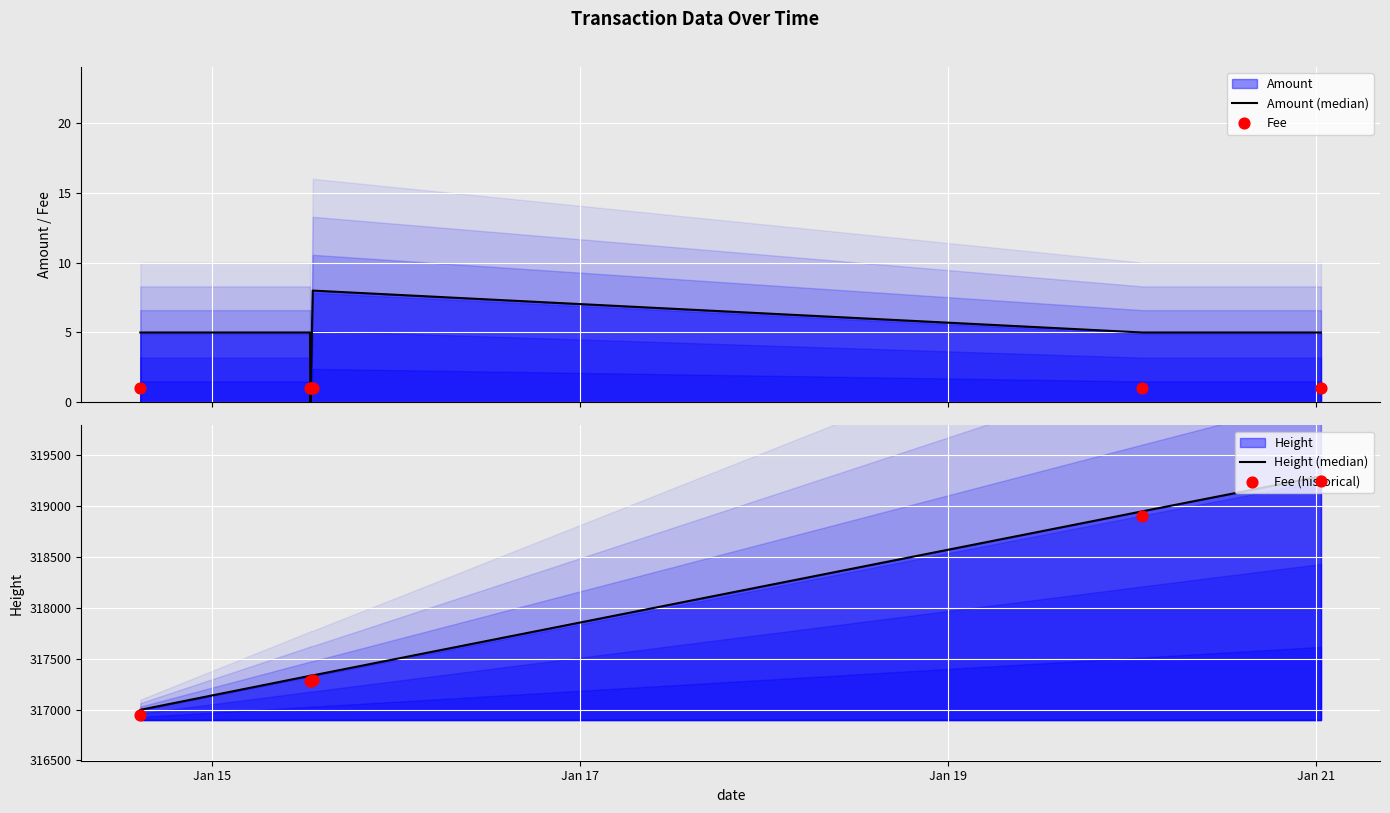

Which series contains the lowest Y value?

Amount (median)